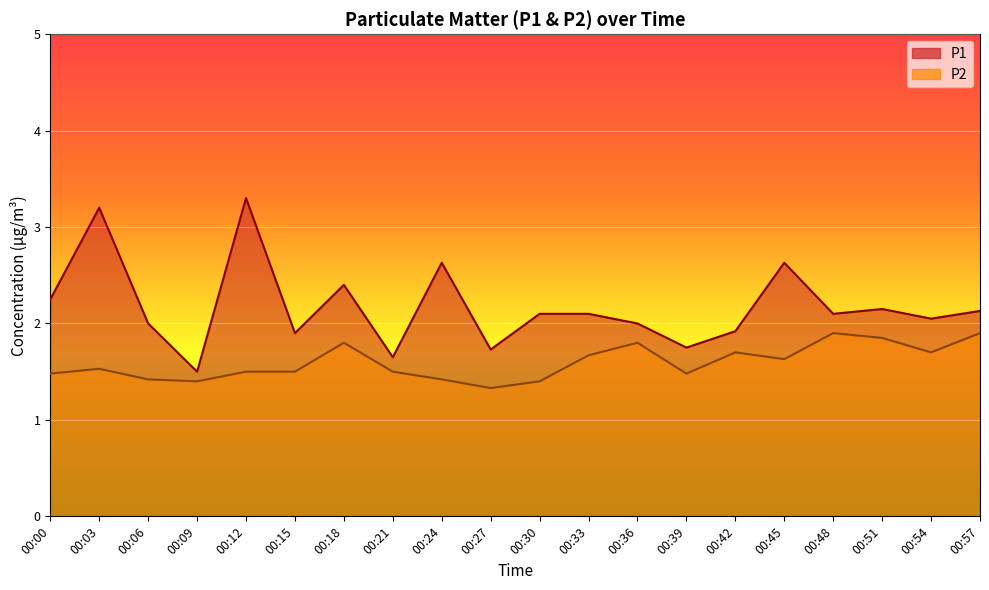

What is the spread (max minus min) of values at 00:48?

0.2